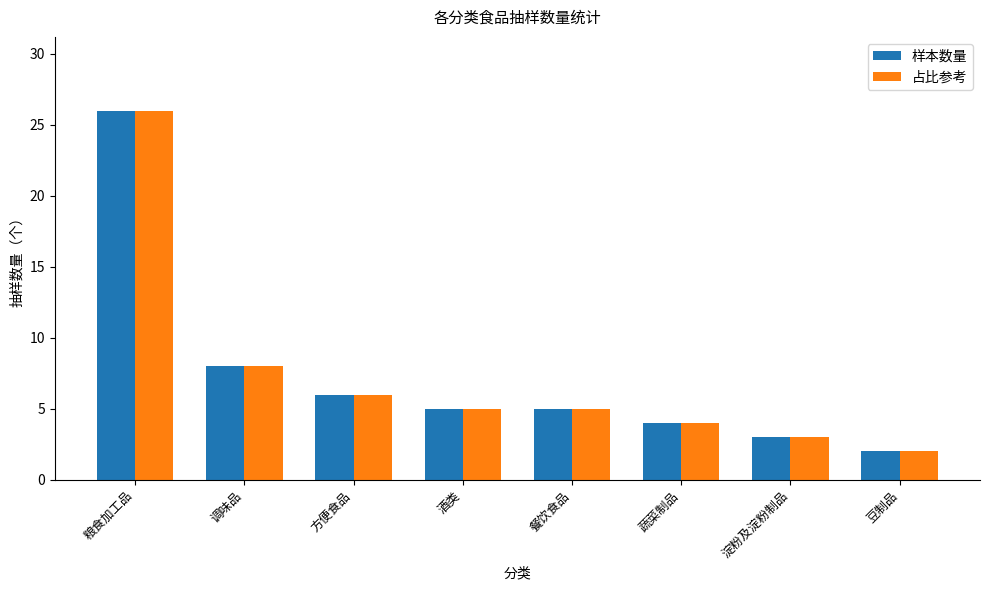

What position from the right is 豆制品?

1